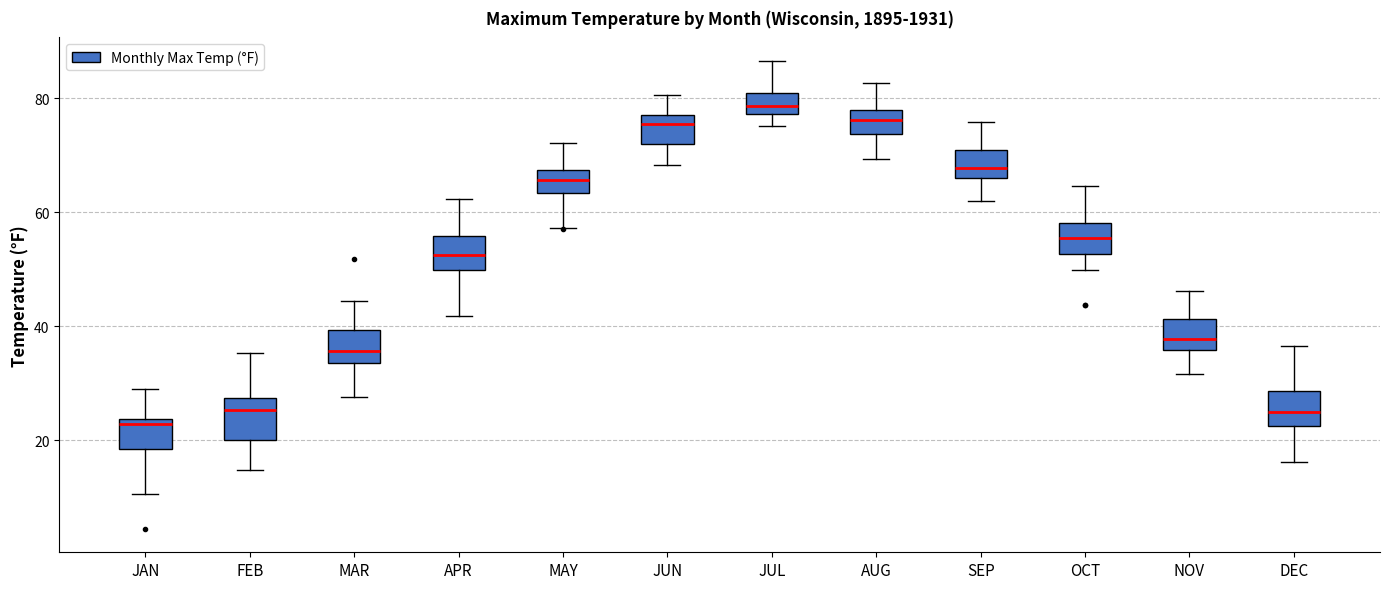

Where does the median line of the box for NOV sit on the y-axis? The values are not printed on the chart, so give them approximately, as read against the axis.

38